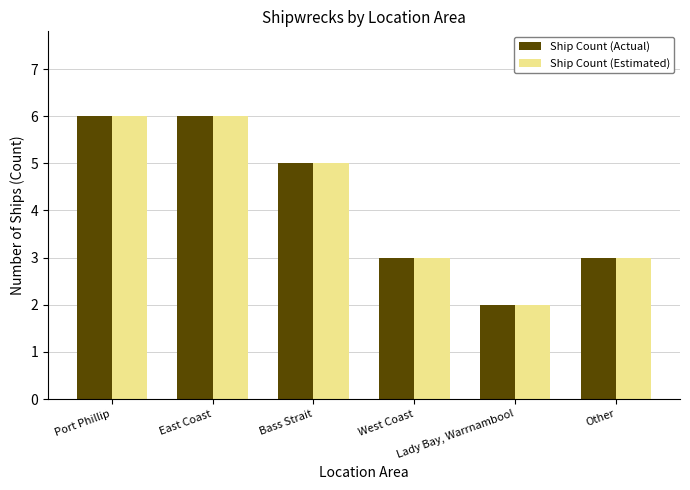

What is the difference between the maximum and minimum values in the Ship Count (Actual) series?

4